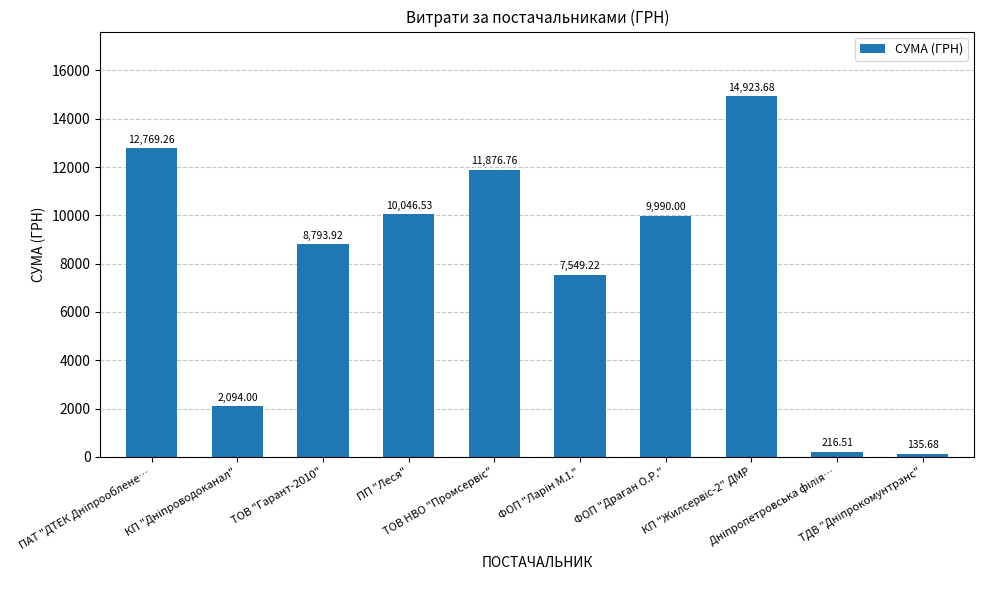

What is the average value?

7839.6